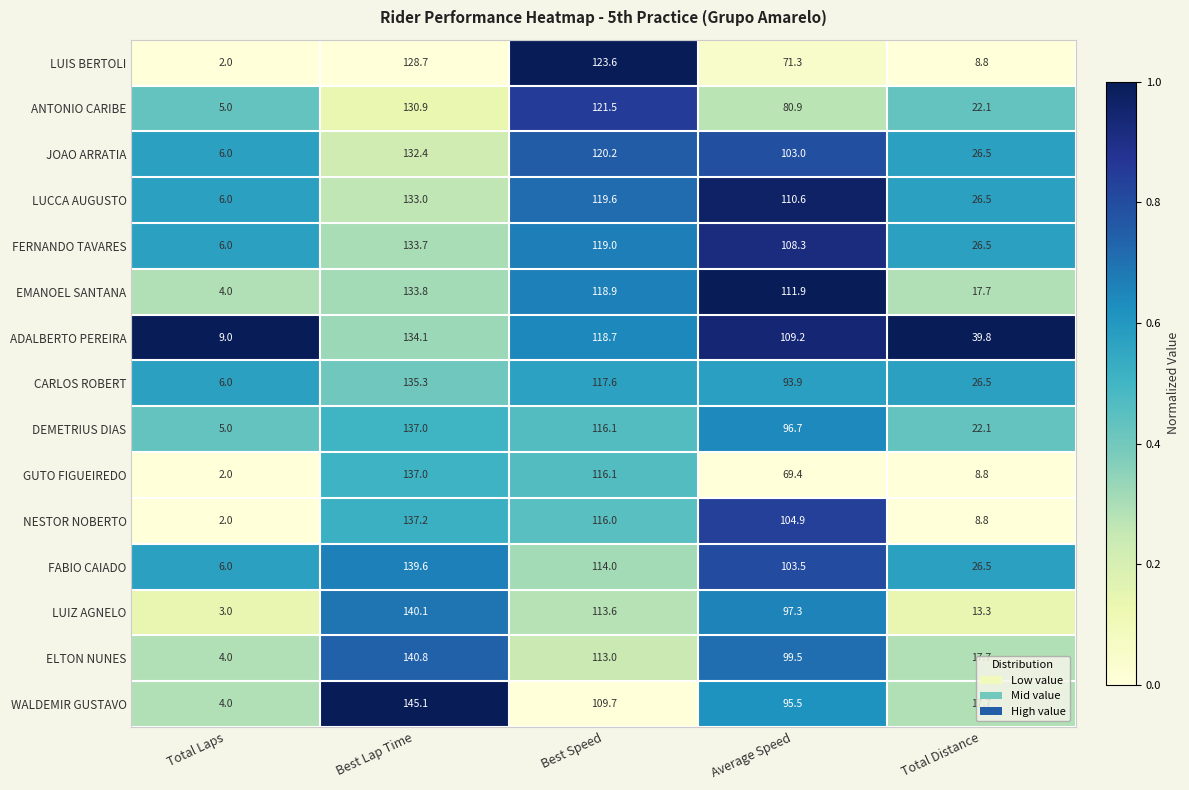

Is it true that ANTONIO CARIBE equals 3.4 at Total Laps?

False